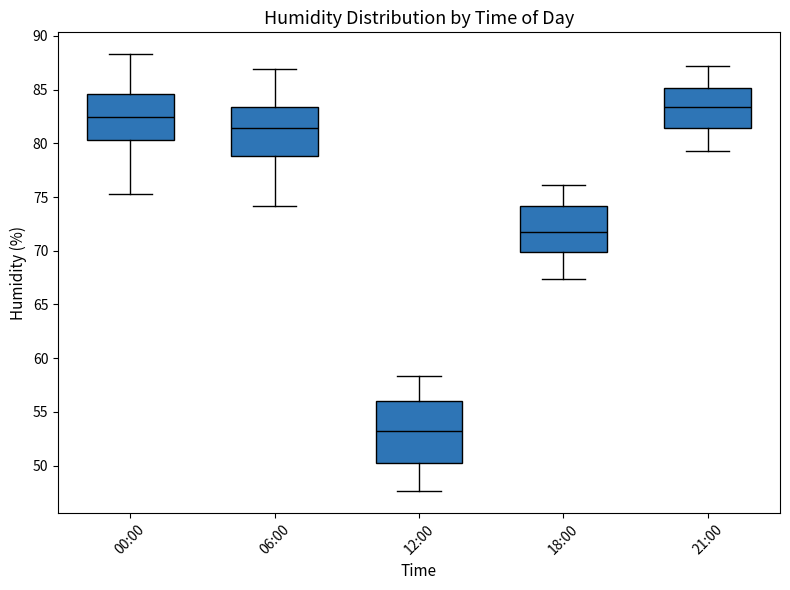

Which box has the highest median line?

21:00